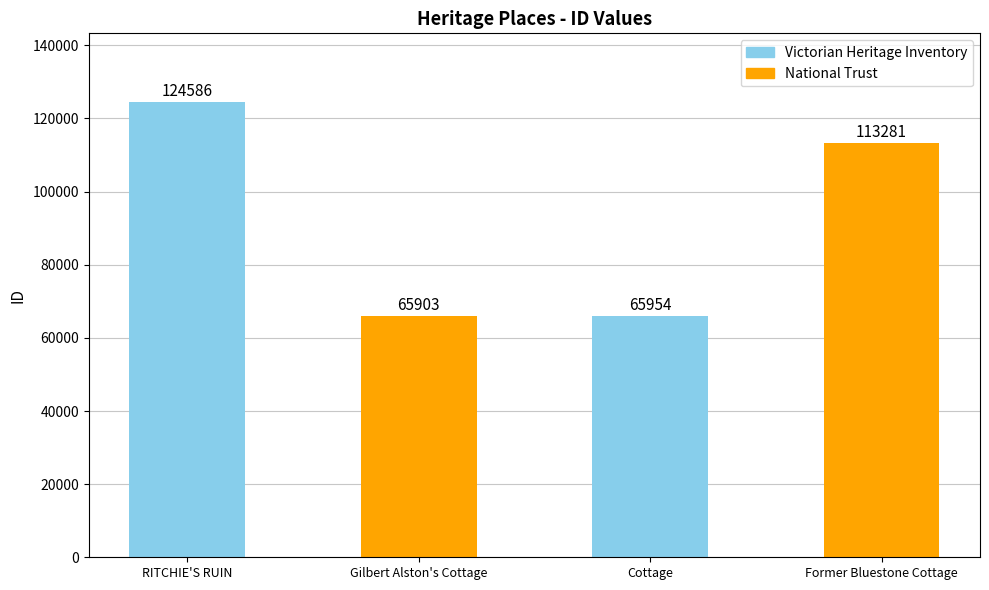

How many bars are there in total?

4